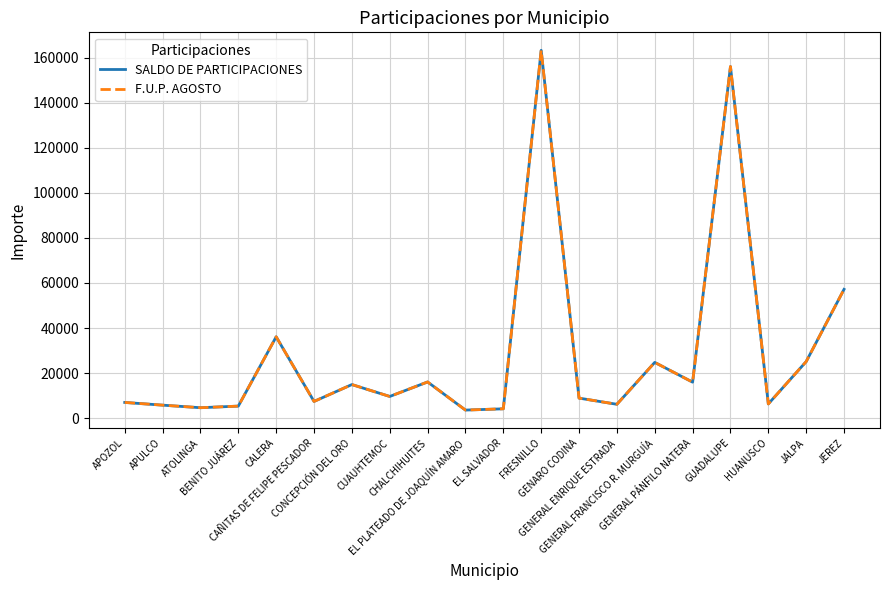

At which label does F.U.P. AGOSTO reach its minimum?

EL PLATEADO DE JOAQUÍN AMARO